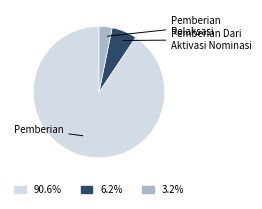

Count the number of slices in the pie.

3